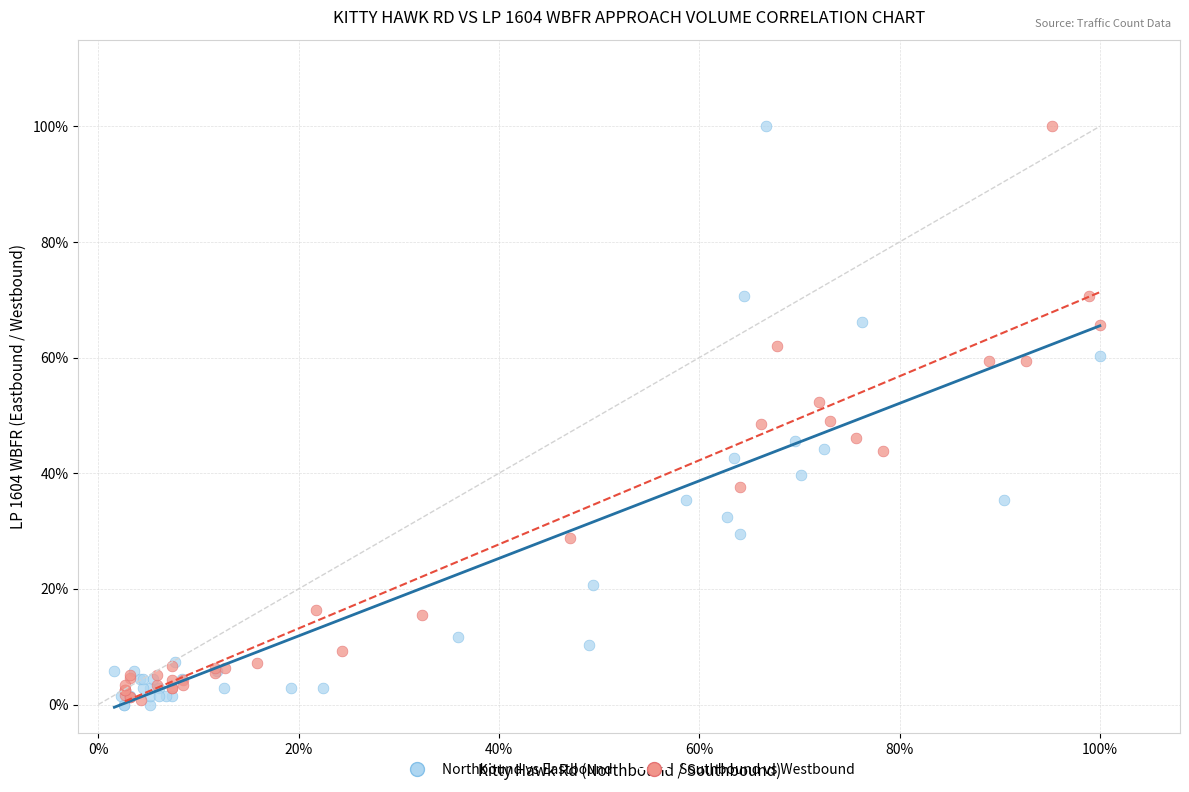

What are all the series names shown in the legend?

Northbound vs Eastbound, Southbound vs Westbound